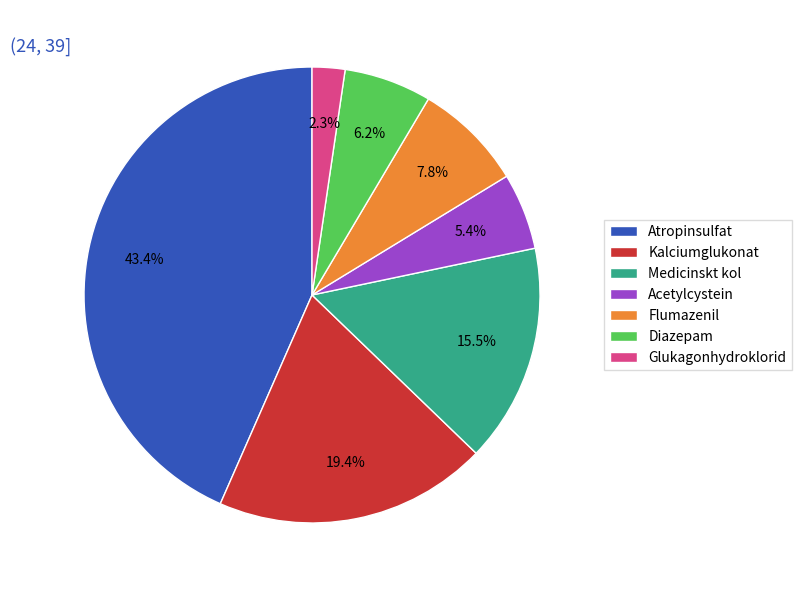

Which category has the smallest portion of the pie?

Glukagonhydroklorid